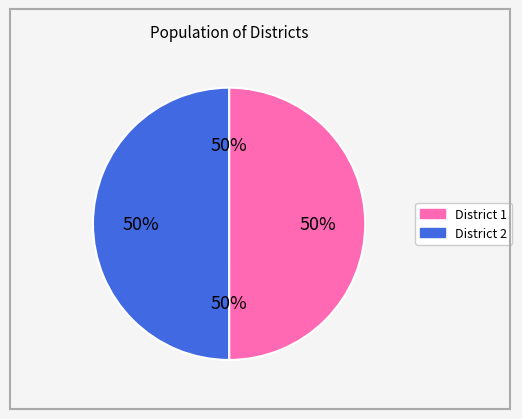

The District 1 slice represents 50% of the pie. True or false?

True